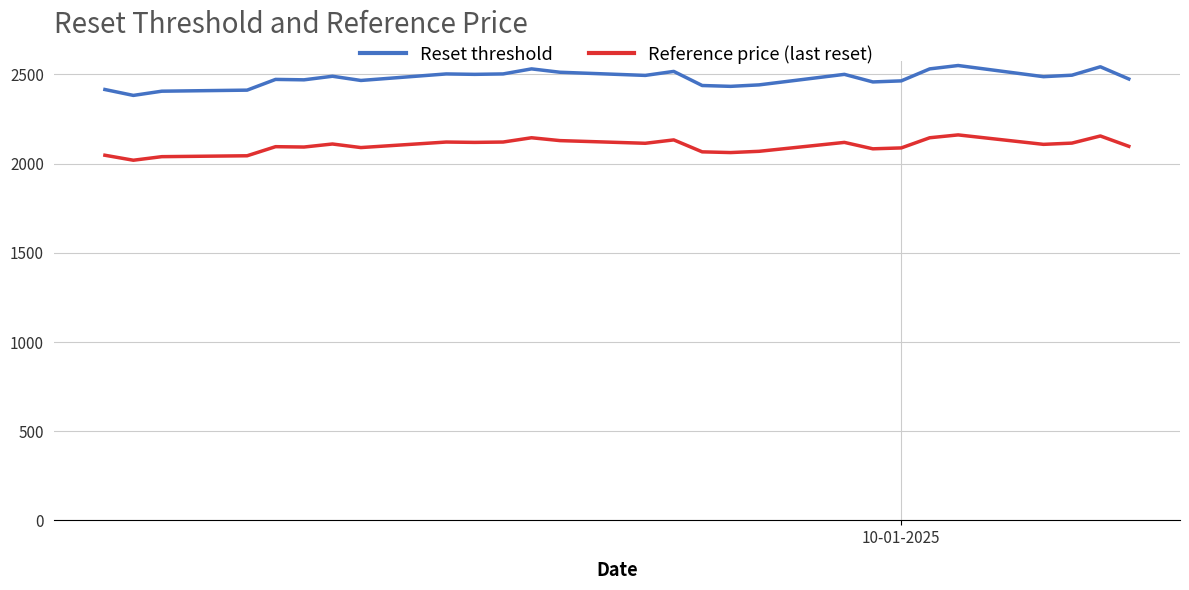

At how many categories does at least one series exceed 2295?

27